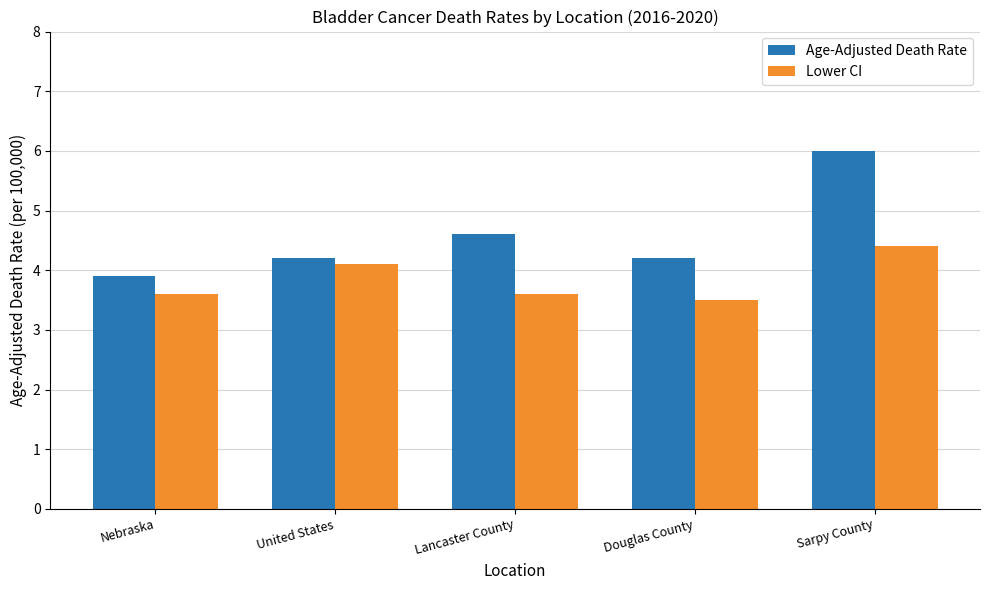

The Age-Adjusted Death Rate series shows 7.0 at United States. True or false?

False